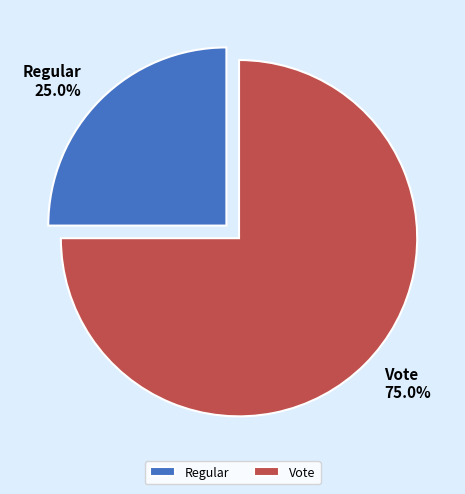

What percentage is the Vote slice, to the nearest percent?

75%